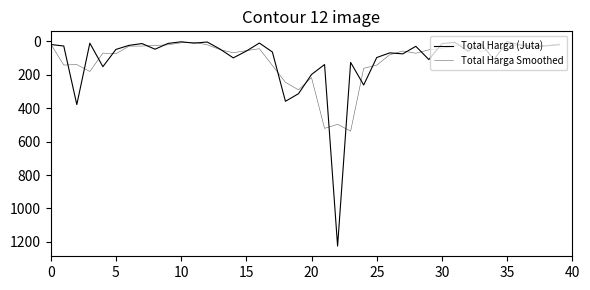

What is the difference between the maximum and minimum values in the Total Harga Smoothed series?

531.0